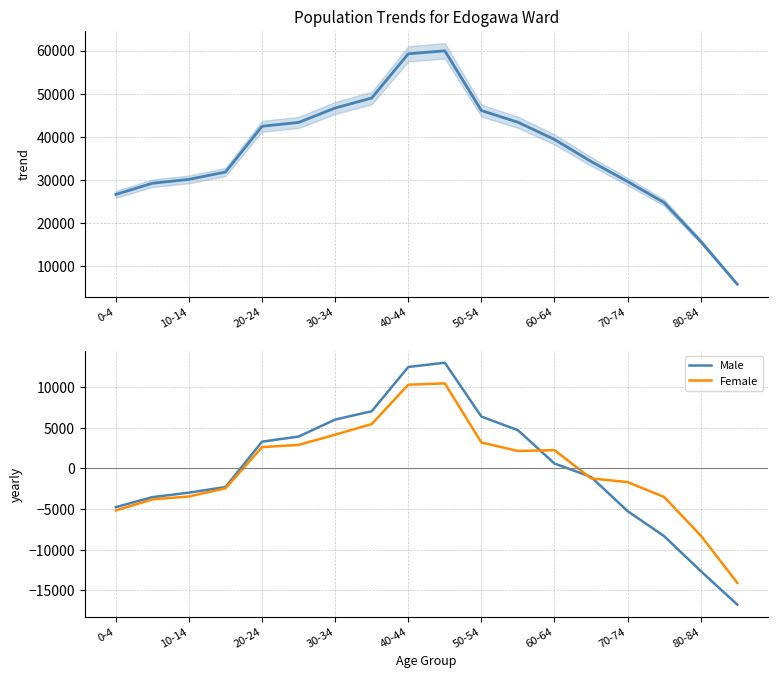

True or false: Total has more than 2 interior local peaks.

False